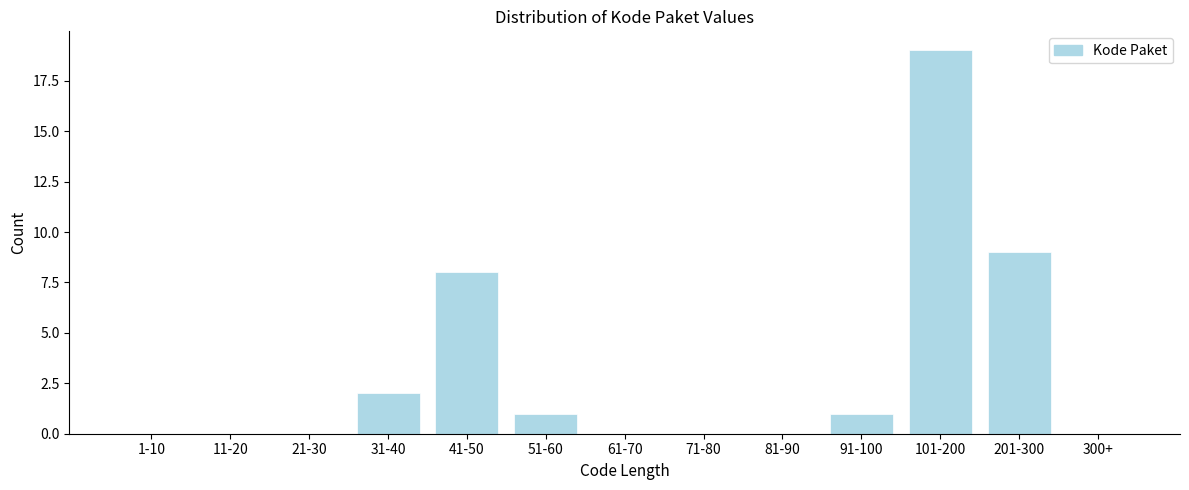

Reading left to right, what are all the values shown in this chart?

1-10=0	11-20=0	21-30=0	31-40=2	41-50=8	51-60=1	61-70=0	71-80=0	81-90=0	91-100=1	101-200=19	201-300=9	300+=0